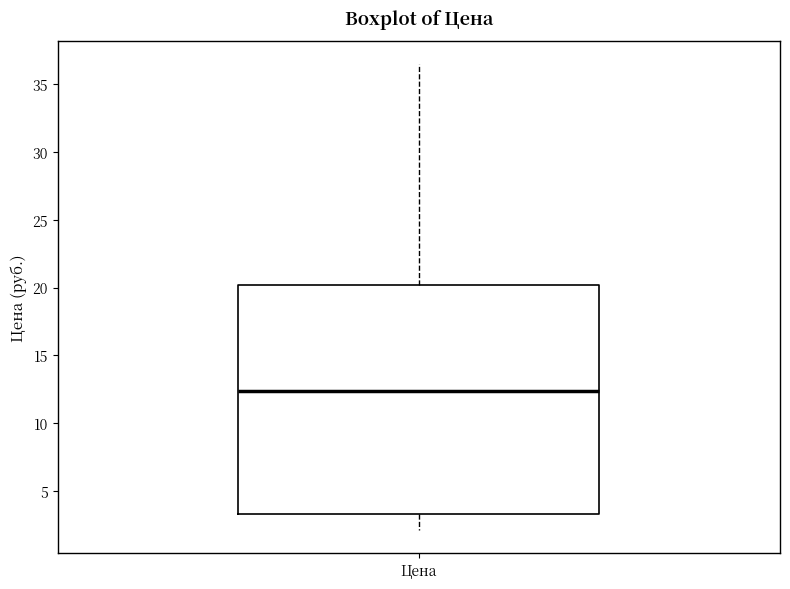

Where does the upper whisker of the box for Цена end on the y-axis? The values are not printed on the chart, so give them approximately, as read against the axis.

36.5